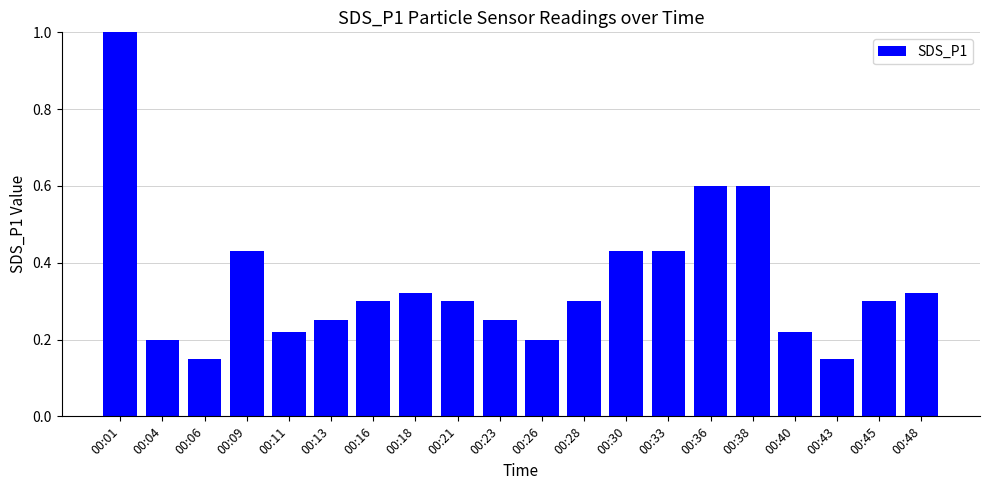

The value at 00:40 is 0.2. True or false?

True